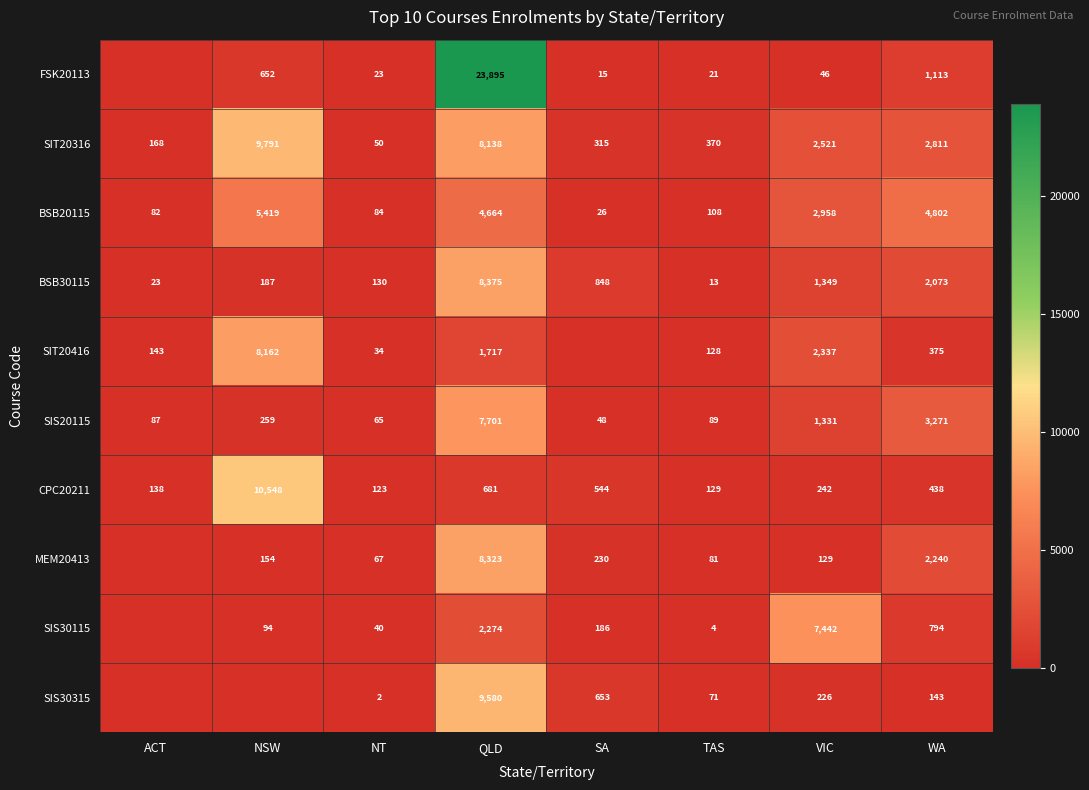

How many data points in CPC20211 are less than 438?

4